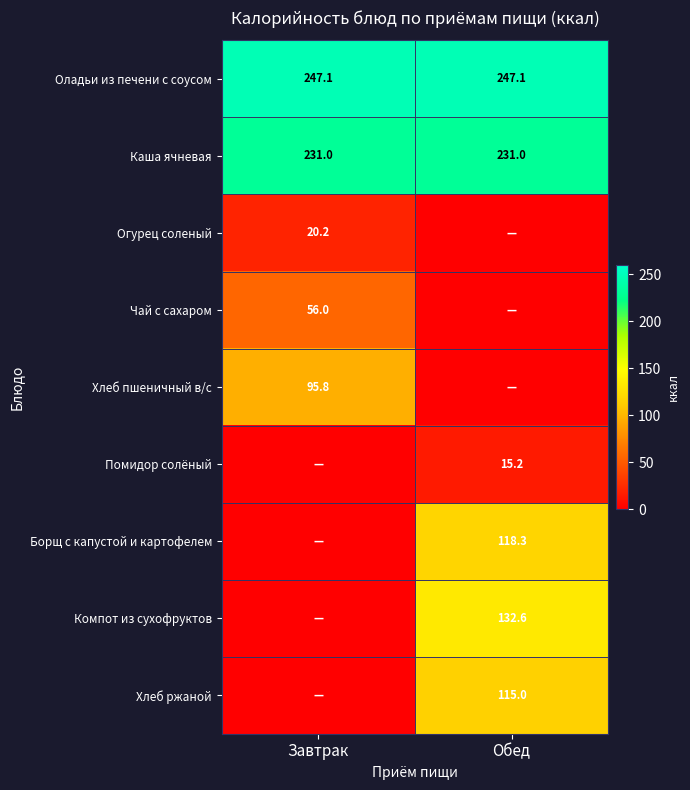

Is it true that Хлеб ржаной equals 203.4 at Обед?

False